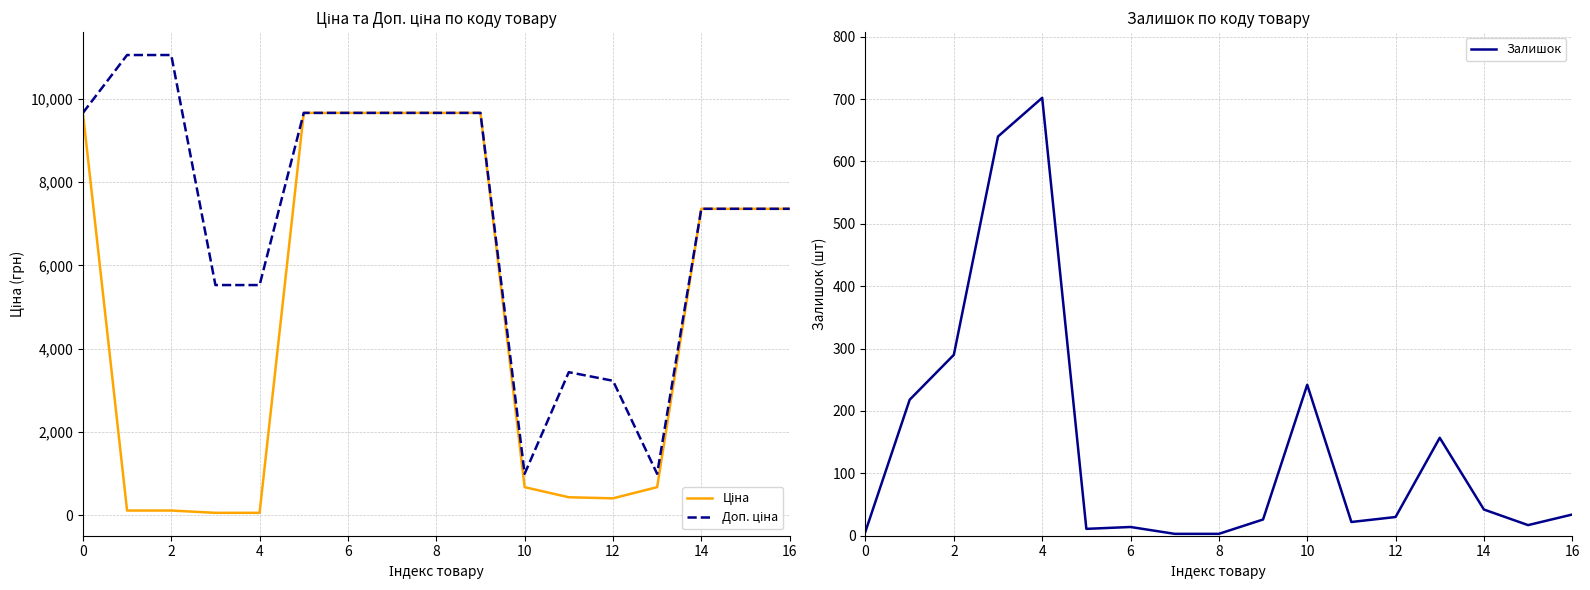

What is the average value of the Доп. ціна series?

7169.6